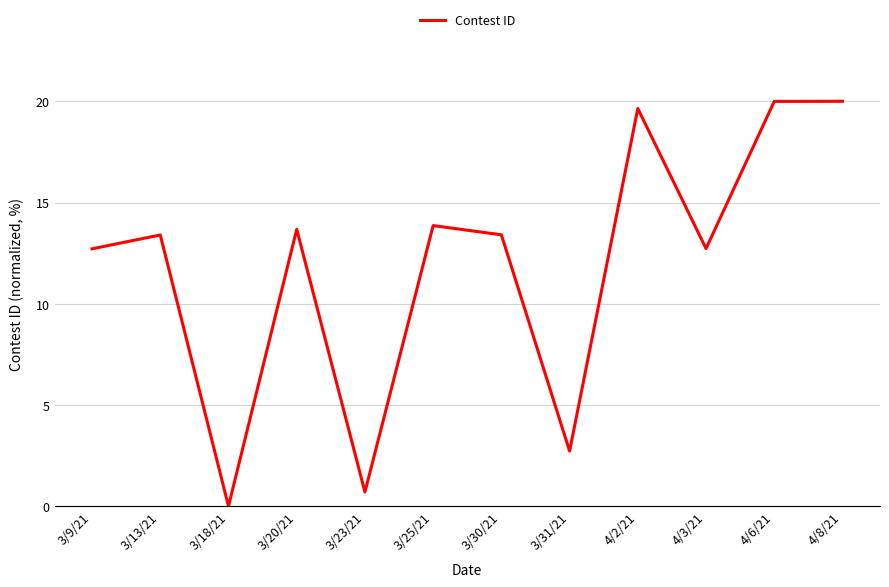

At which category does the chart reach its minimum across all series?

3/18/21